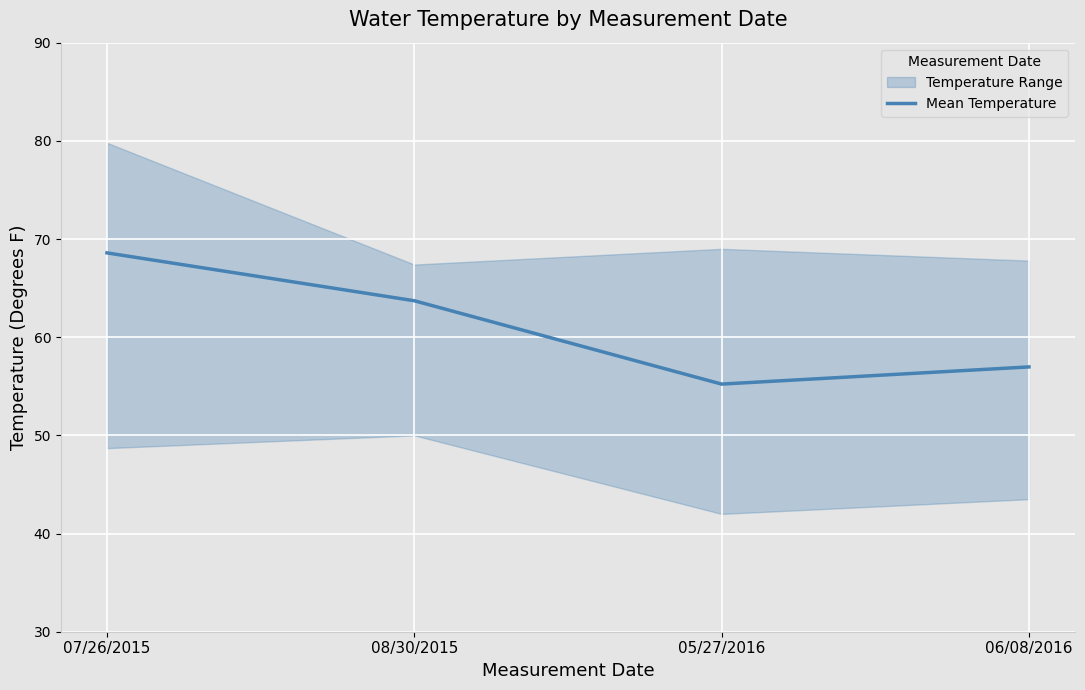

Approximately how many times larger is the value at 06/08/2016 compared to 07/26/2015?

0.8